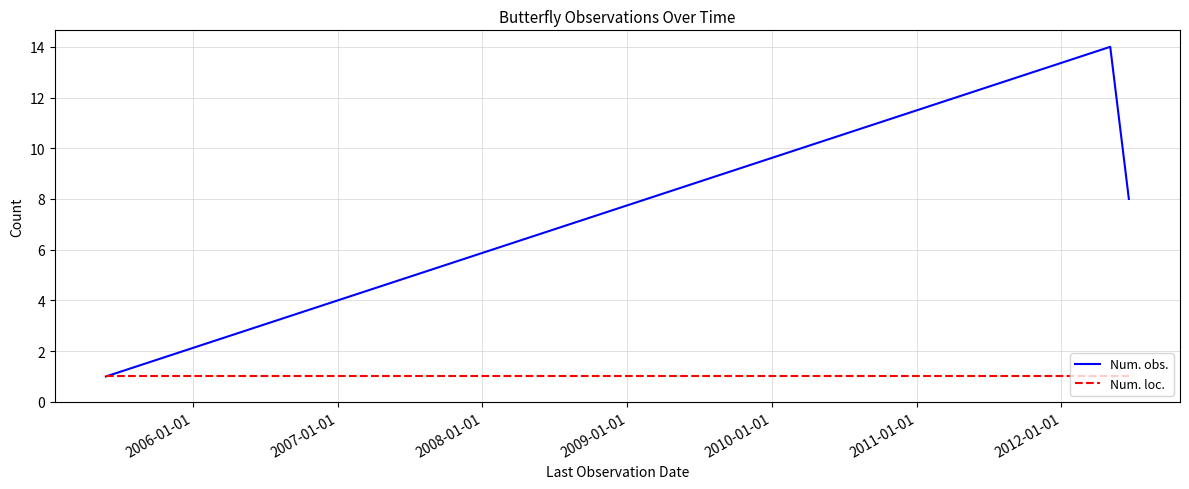

Which series has the largest range (max minus min)?

Num. obs.